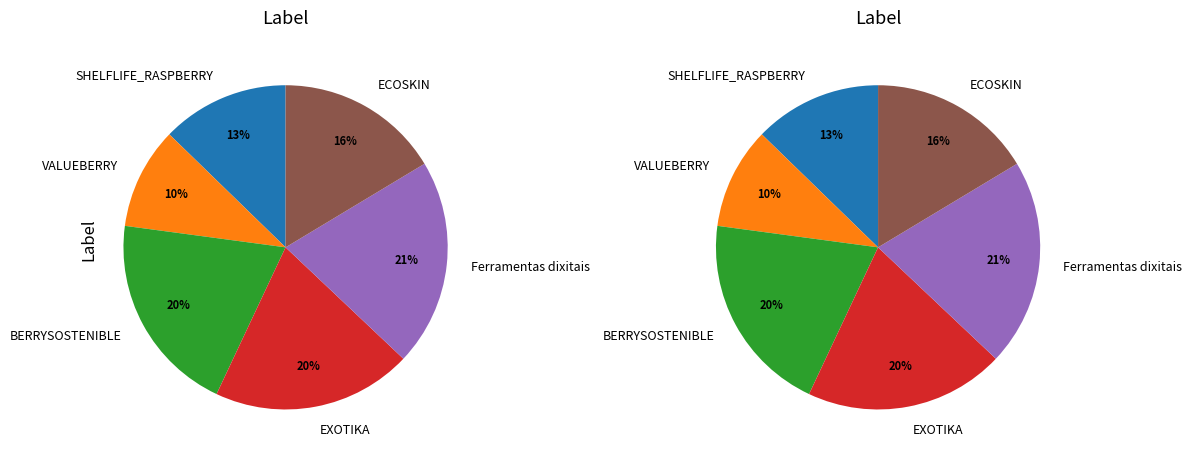

Rank the categories by value from lowest to highest.

VALUEBERRY, SHELFLIFE_RASPBERRY, ECOSKIN, EXOTIKA, BERRYSOSTENIBLE, Ferramentas dixitais